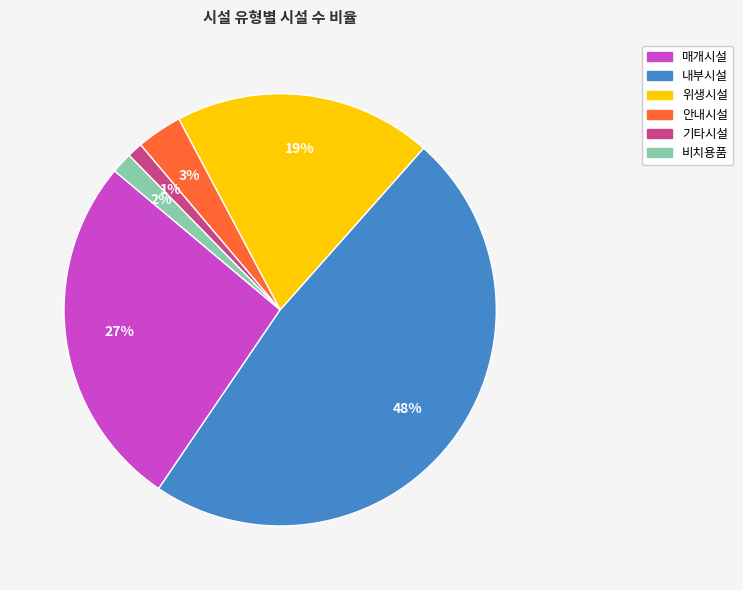

Is there a majority slice in this chart?

No